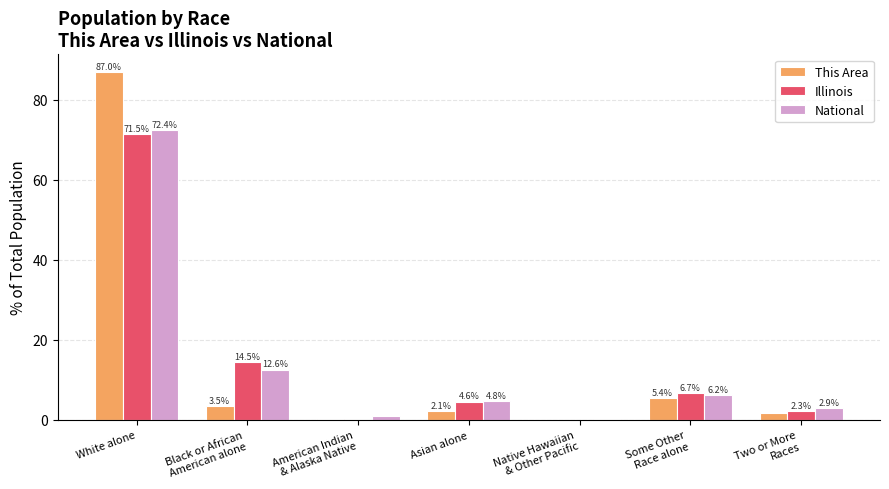

What are all the series names shown in the legend?

This Area, Illinois, National